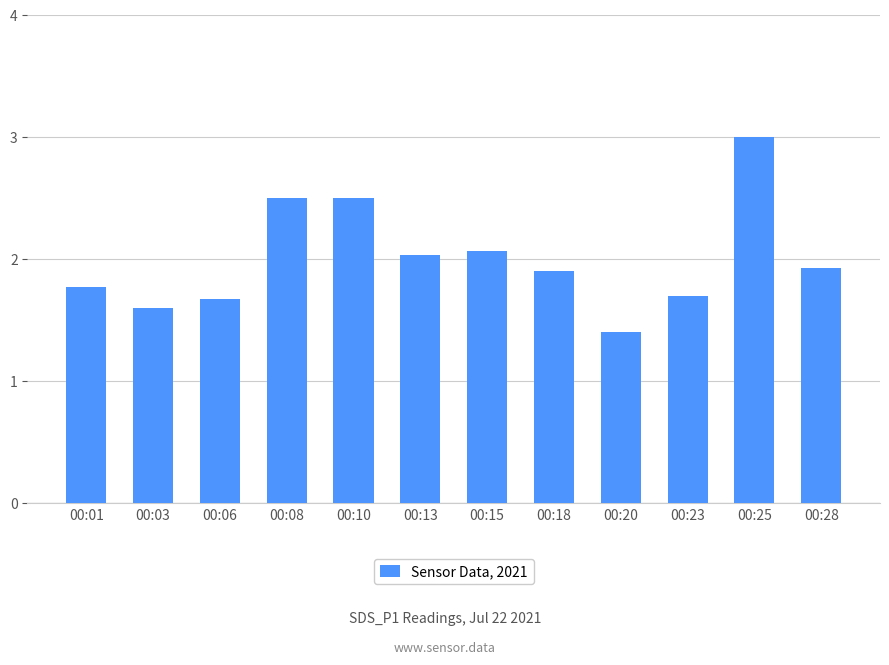

What is the greatest value displayed?

3.0